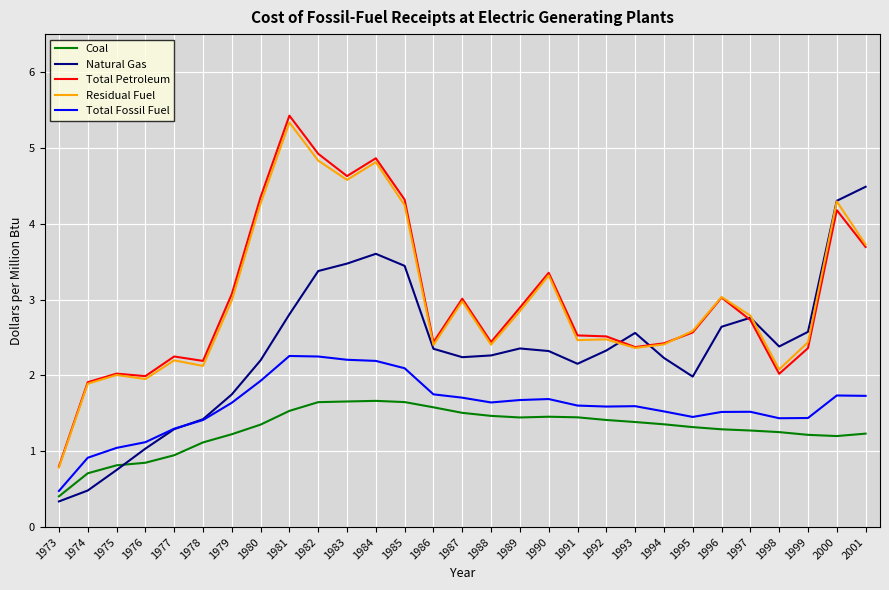

Read the Natural Gas value at 1979.

1.7